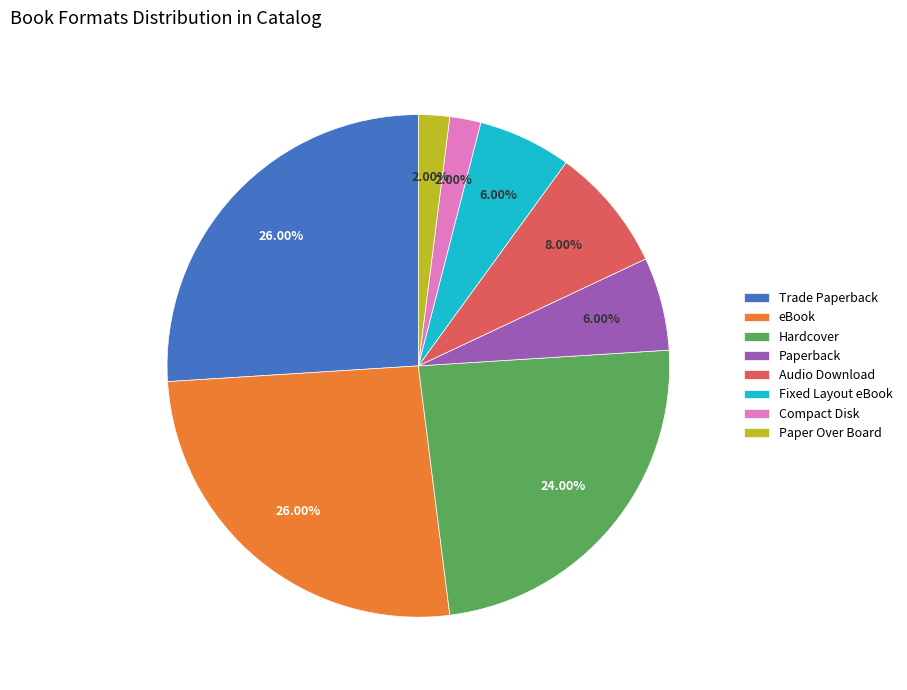

How many segments does this pie chart have?

8